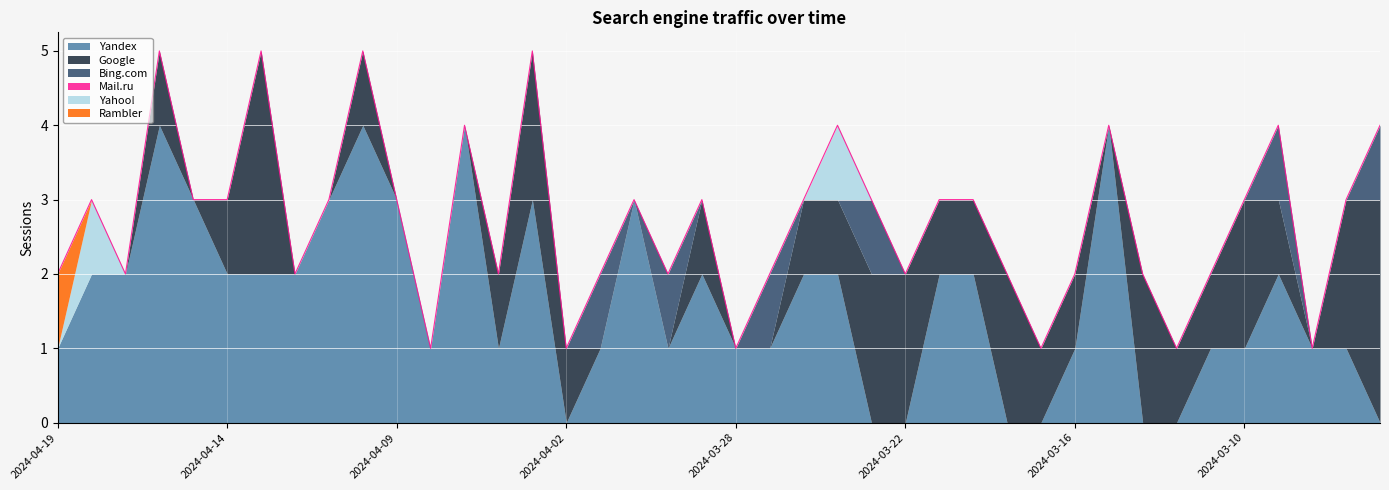

How many series are shown in this chart?

6